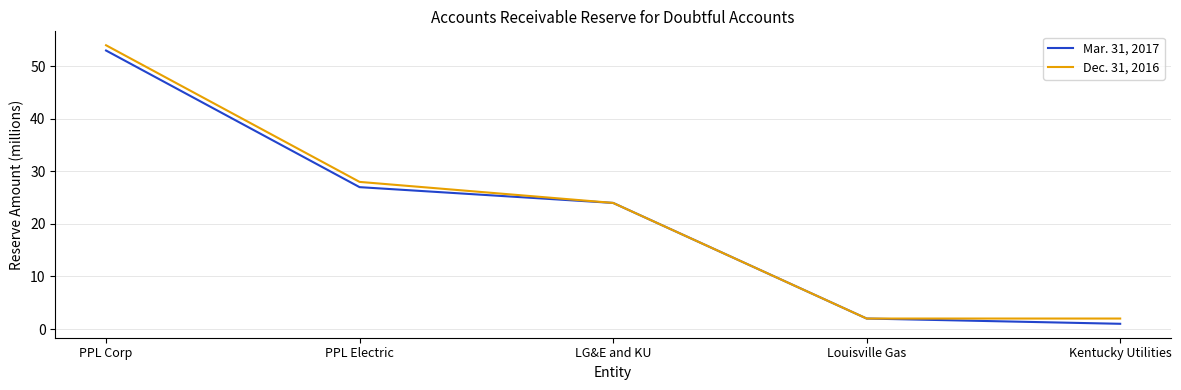

List the series in order of their overall mean, lowest first.

Mar. 31, 2017, Dec. 31, 2016